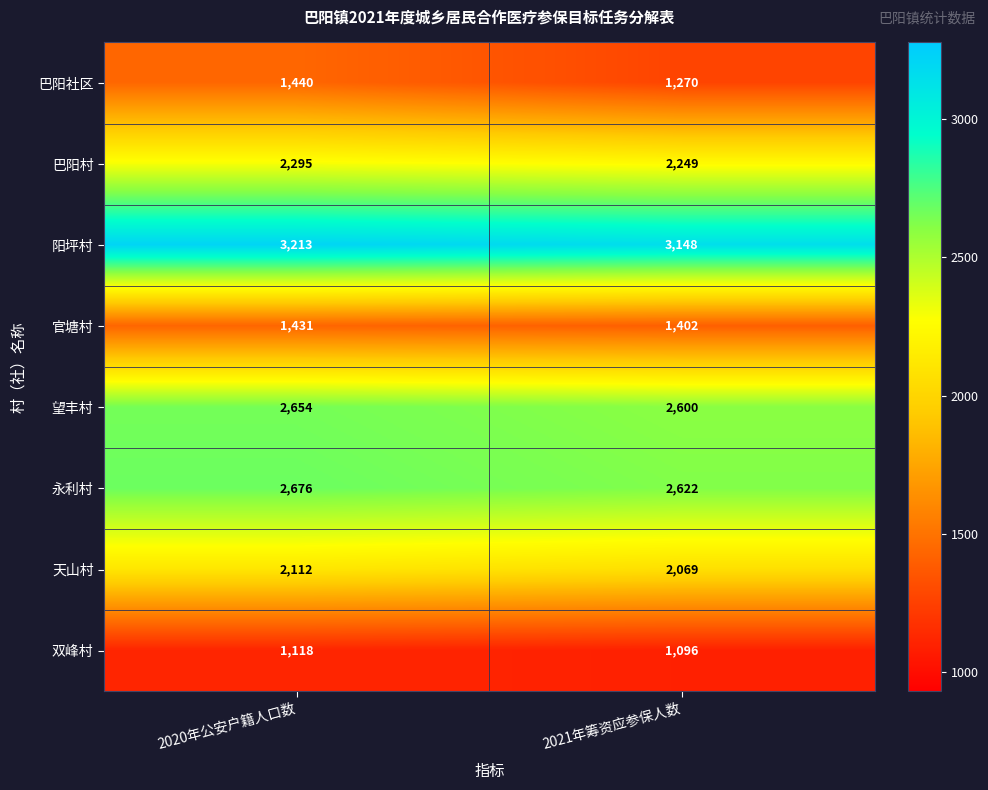

Is it true that 官塘村 equals 2432 at 2020年公安户籍人口数?

False